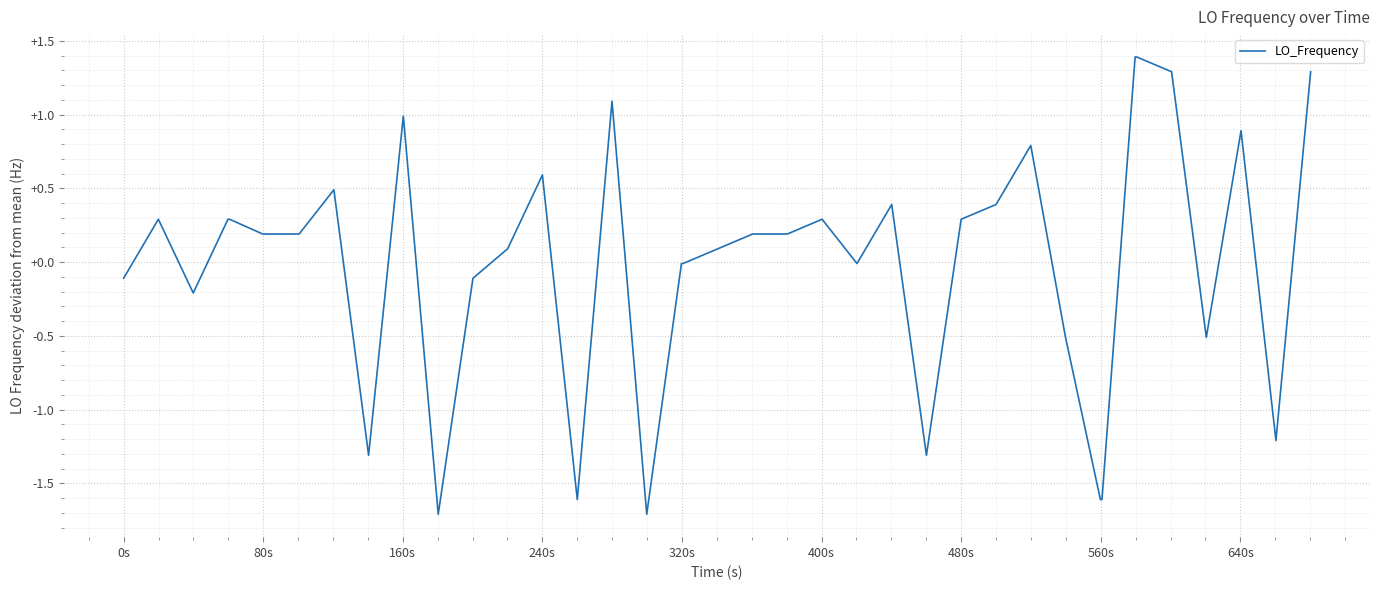

Does the chart have visible grid lines?

Yes